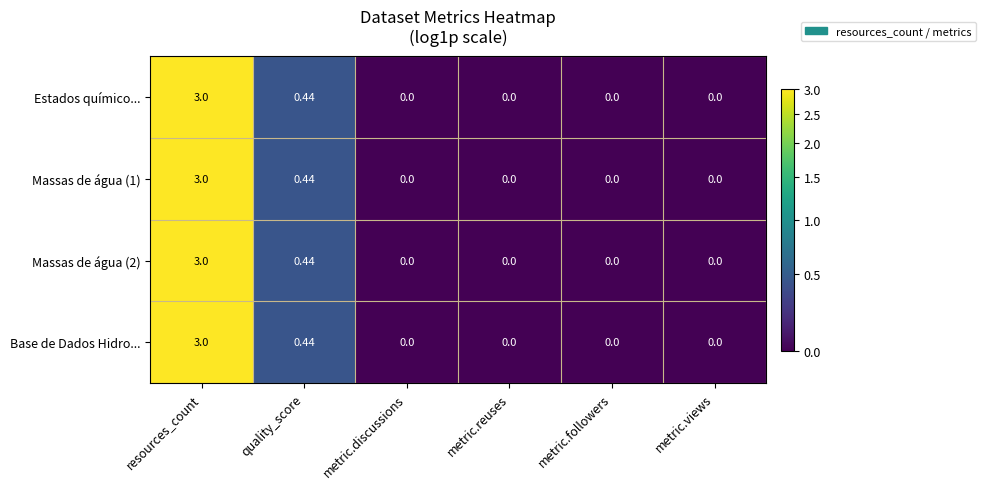

At which category does the chart reach its peak across all series?

resources_count